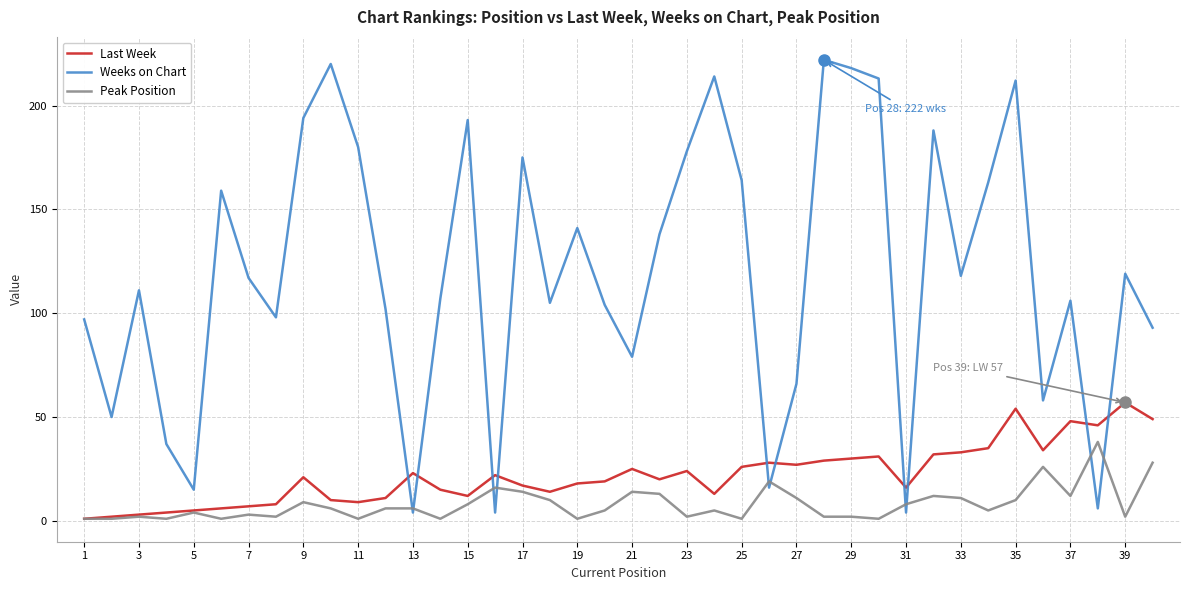

Which series has the largest range (max minus min)?

Weeks on Chart